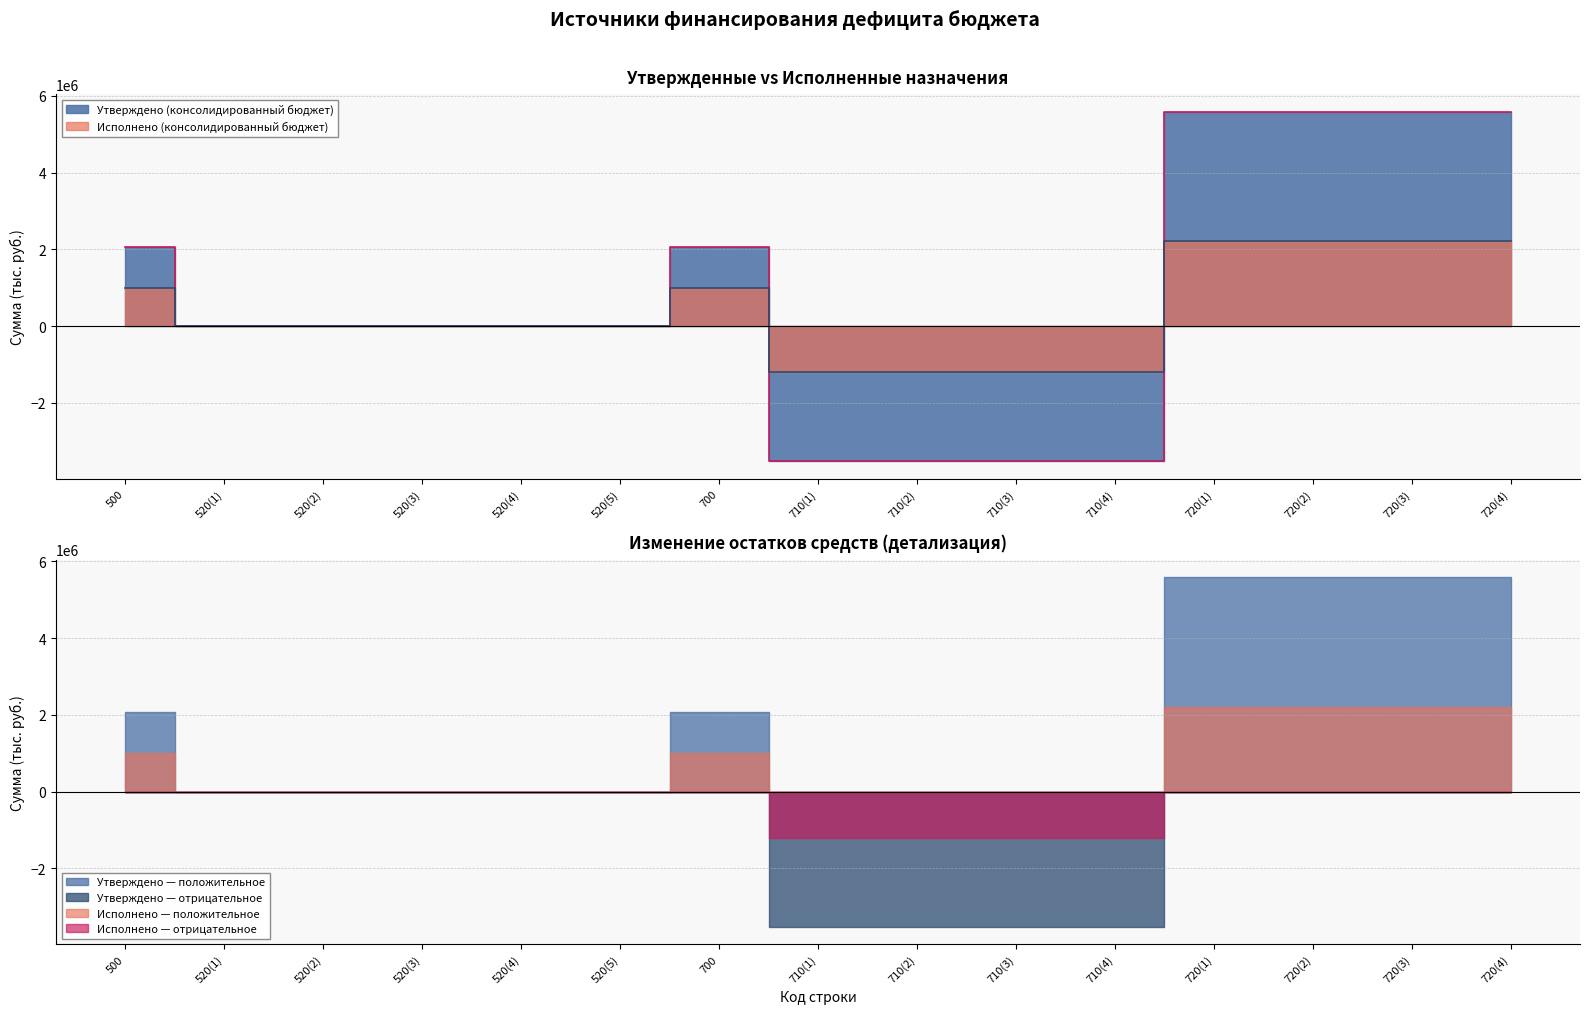

How many values in Утверждено (консолидированный бюджет) are below zero?

4